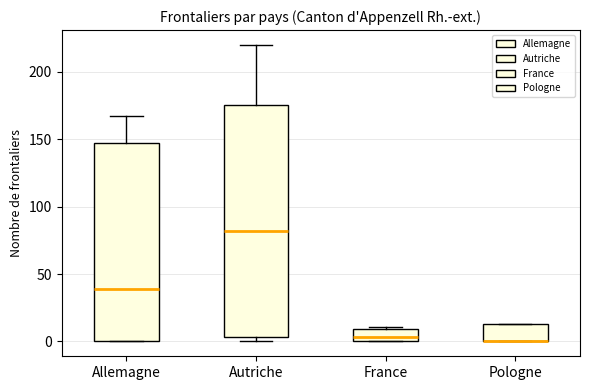

Reading left to right, read every box against the y-axis: the position of its median line, the range the box covers, and the ends of its whiskers. The values are not printed on the chart, so give them approximately, as read against the axis.

Allemagne: median 40, box 0 to 150, whiskers 0 to 165
Autriche: median 80, box 5 to 175, whiskers 0 to 220
France: median 5, box 0 to 10, whiskers 0 to 10
Pologne: median 0 (drawn on the box's lower edge), box 0 to 15, whiskers 0 to 15